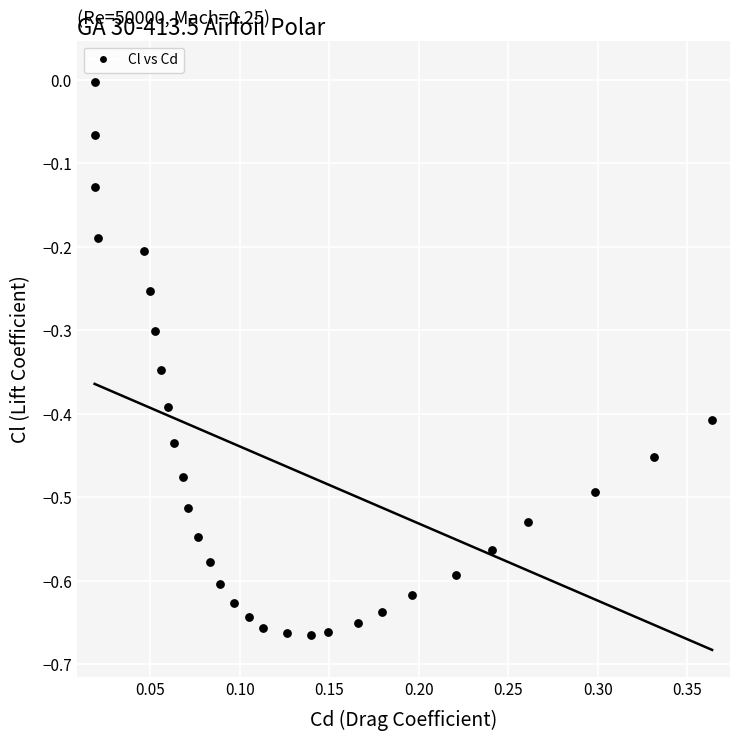

What is the range of X values (max minus min)?

0.3